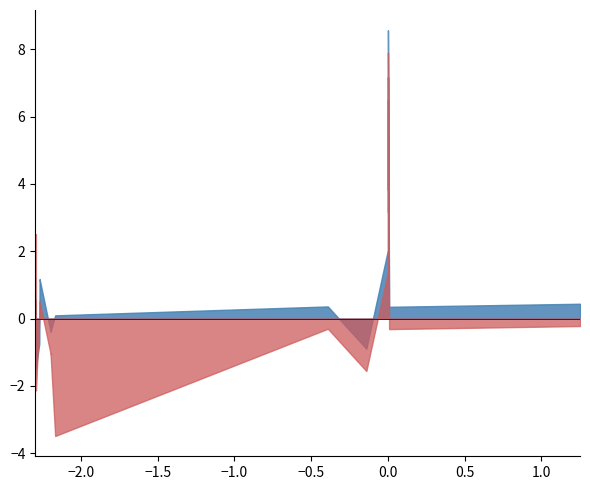

After their last crossing, which series has the higher values: c or a?

c